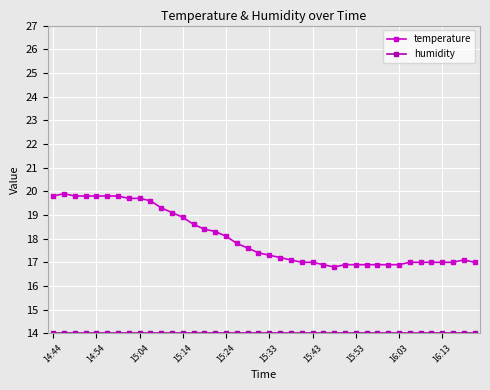

What is the value of the temperature point at the 14th from the left?

18.6